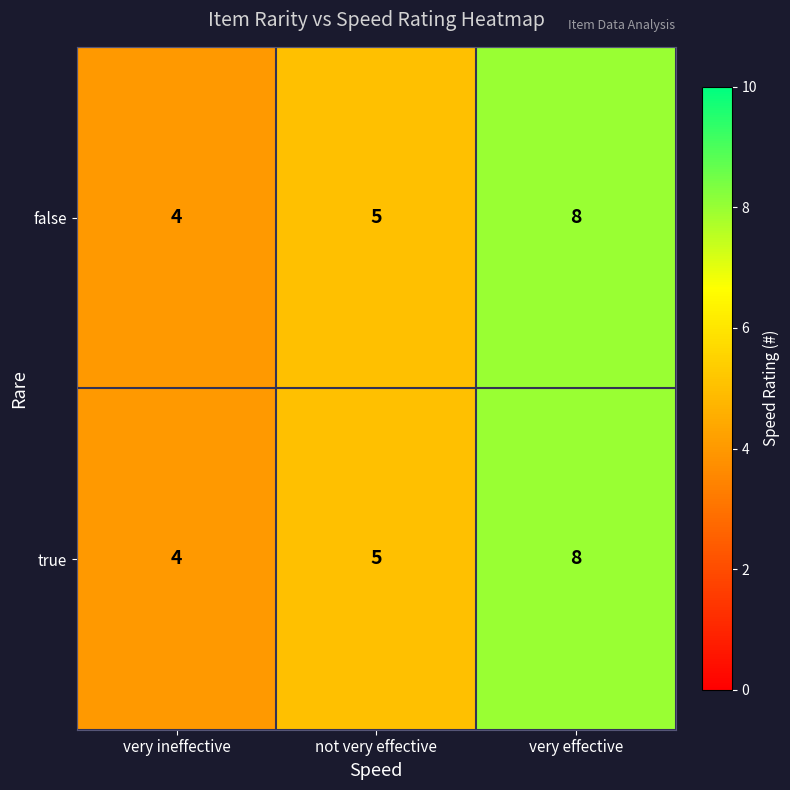

Count the true values in the range 4 to 8.

3